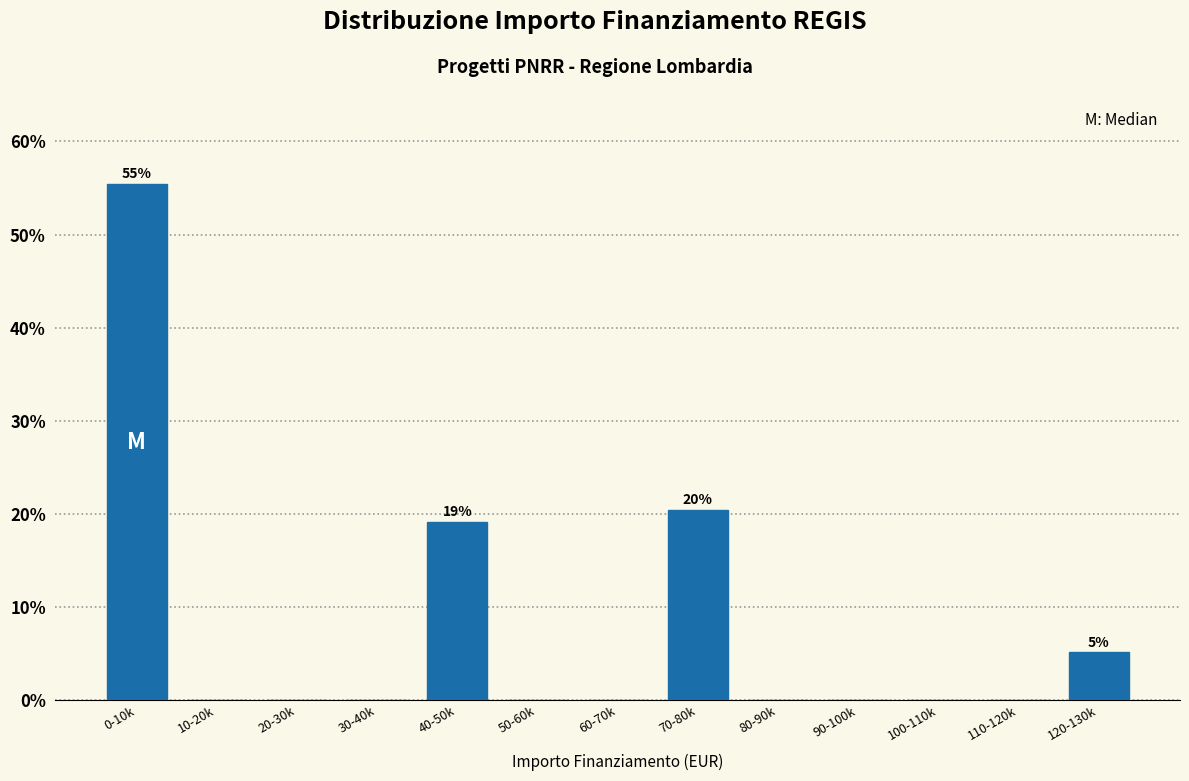

Reading left to right, extract all data points from this chart.

0-10k=55.4	10-20k=0.0	20-30k=0.0	30-40k=0.0	40-50k=19.1	50-60k=0.0	60-70k=0.0	70-80k=20.4	80-90k=0.0	90-100k=0.0	100-110k=0.0	110-120k=0.0	120-130k=5.1